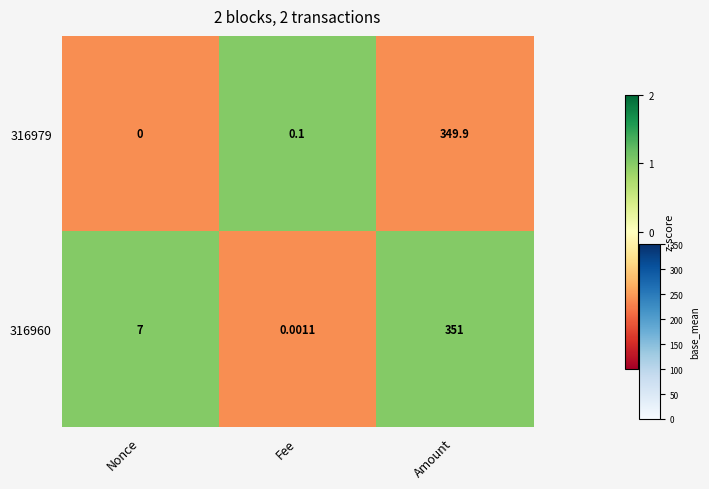

List the series in order of their peak value, highest first.

316960, 316979